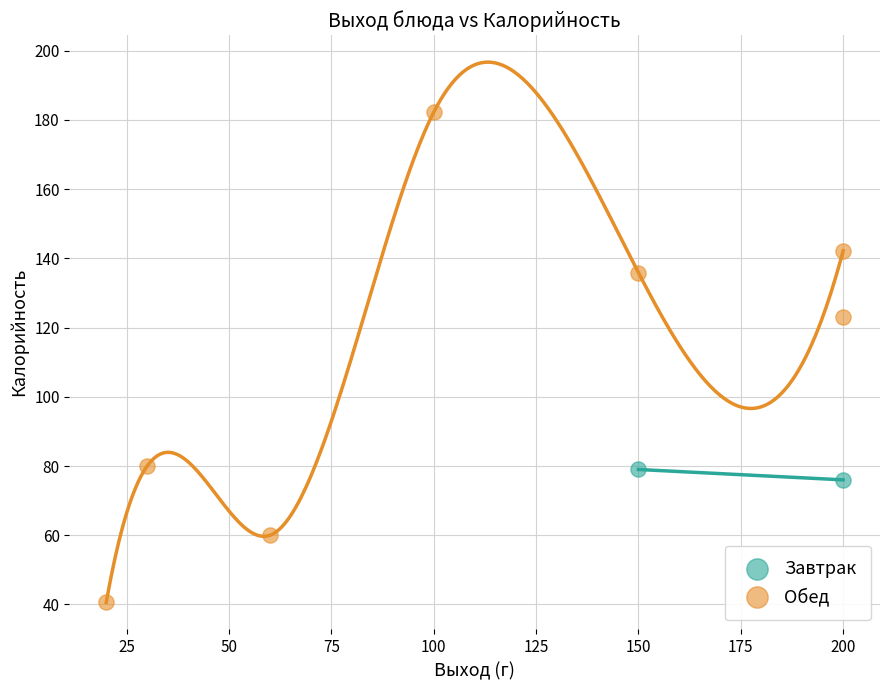

What are all the series names shown in the legend?

Завтрак, Обед